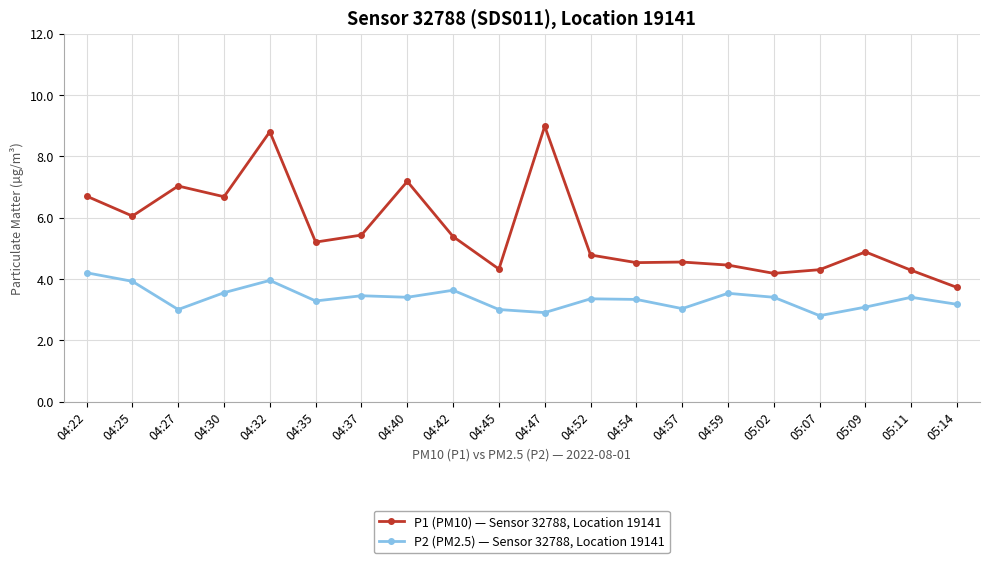

True or false: P1 (PM10) — Sensor 32788, Location 19141 and P2 (PM2.5) — Sensor 32788, Location 19141 cross at least once.

False